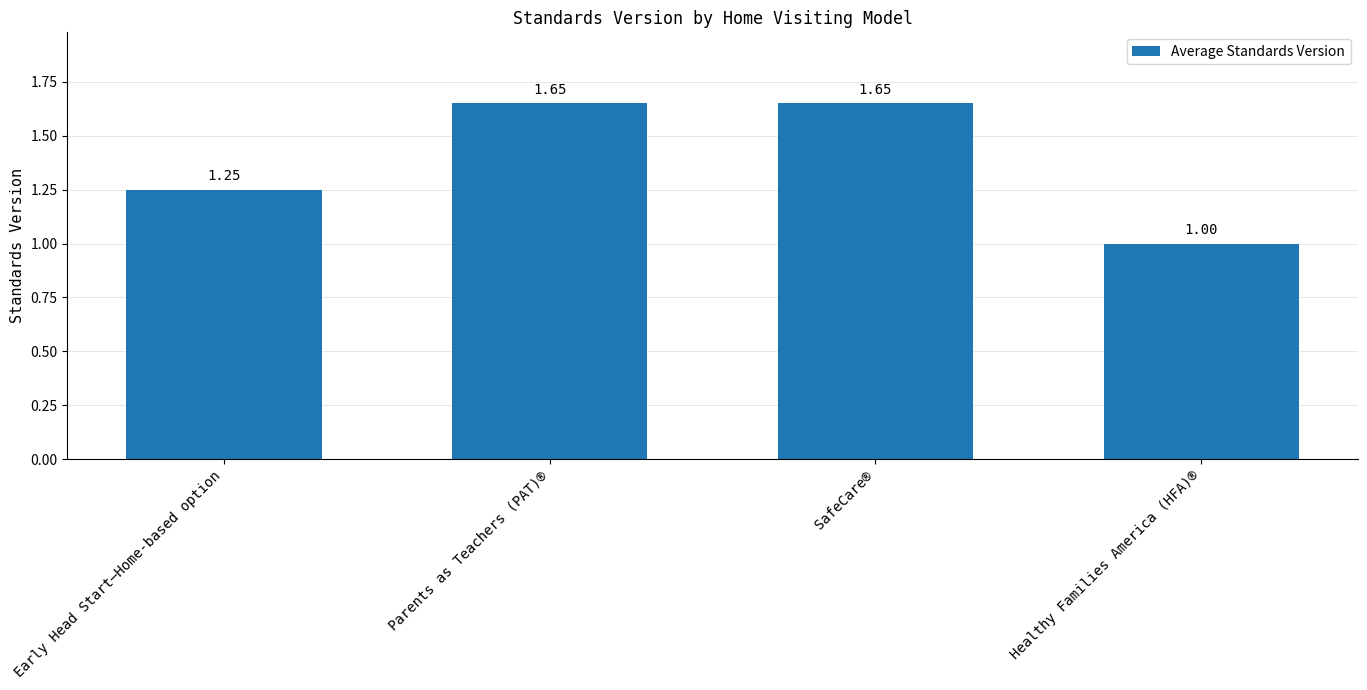

What is the average value?

1.4